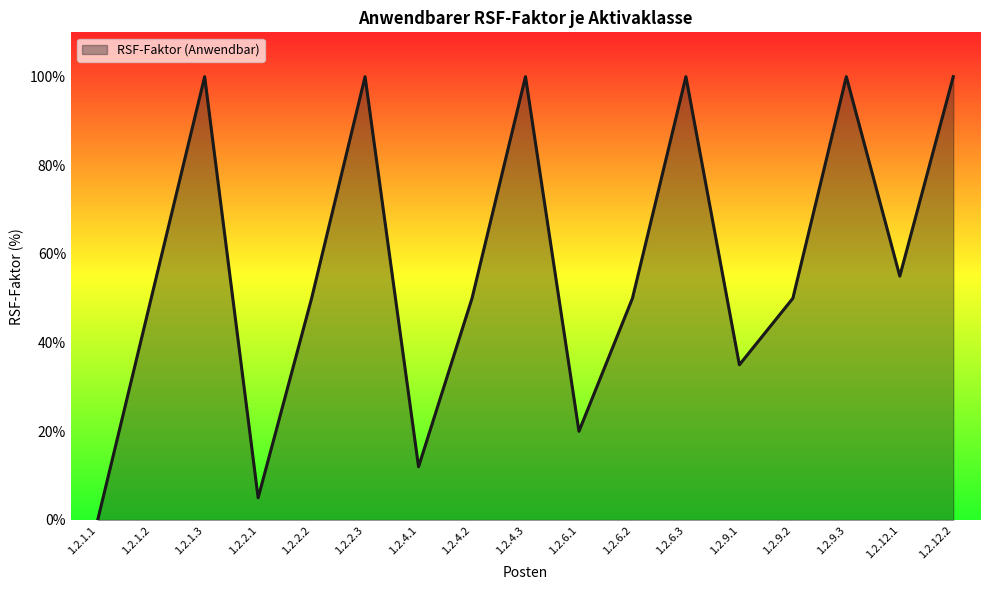

Where is the first local minimum?

1.2.2.1